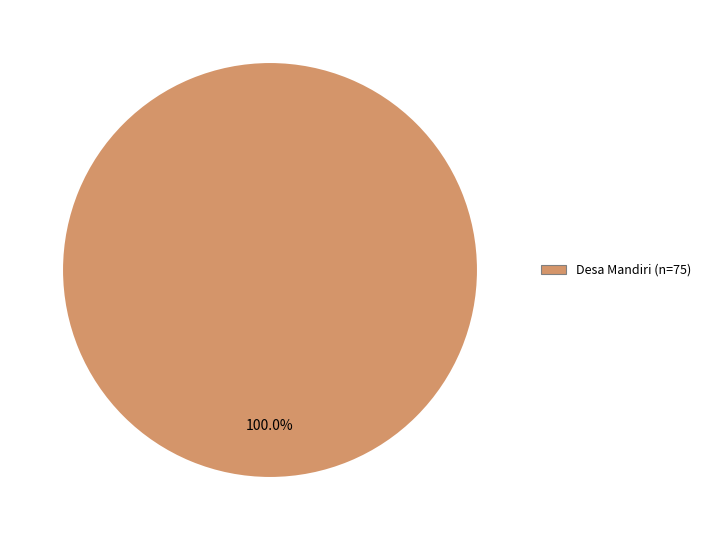

Does any single category account for the majority?

Yes